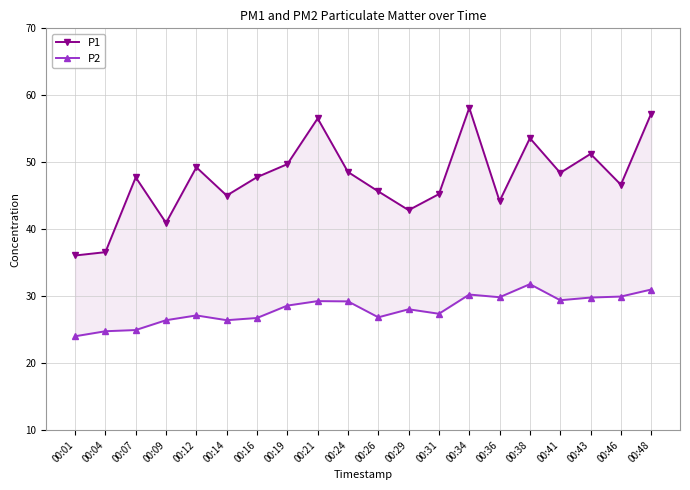

What is the average value of the P2 series?

28.1